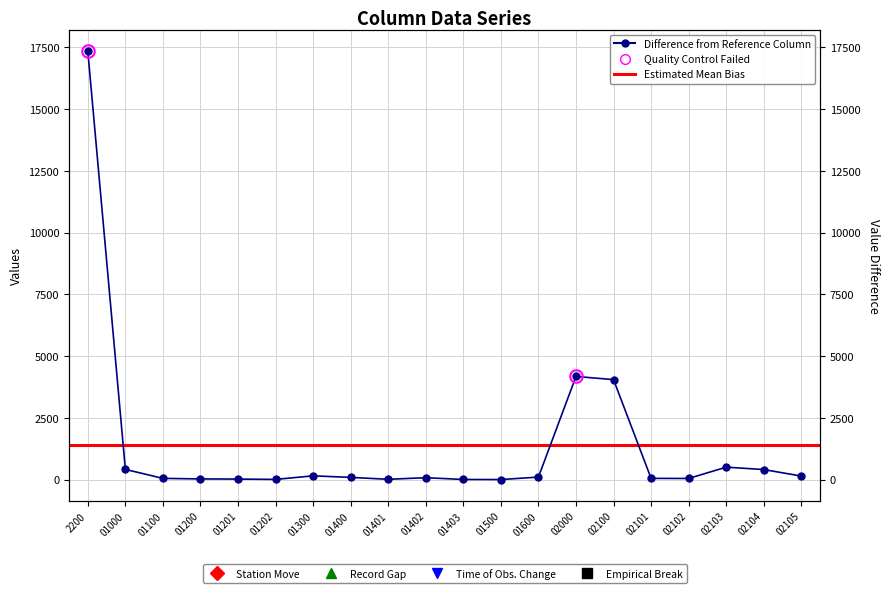

List the labels in order of value, smallest first.

01500, 01403, 01202, 01401, 01201, 01200, 02102, 02101, 01100, 01402, 01400, 01600, 02105, 01300, 02104, 01000, 02103, 02100, 02000, 2200